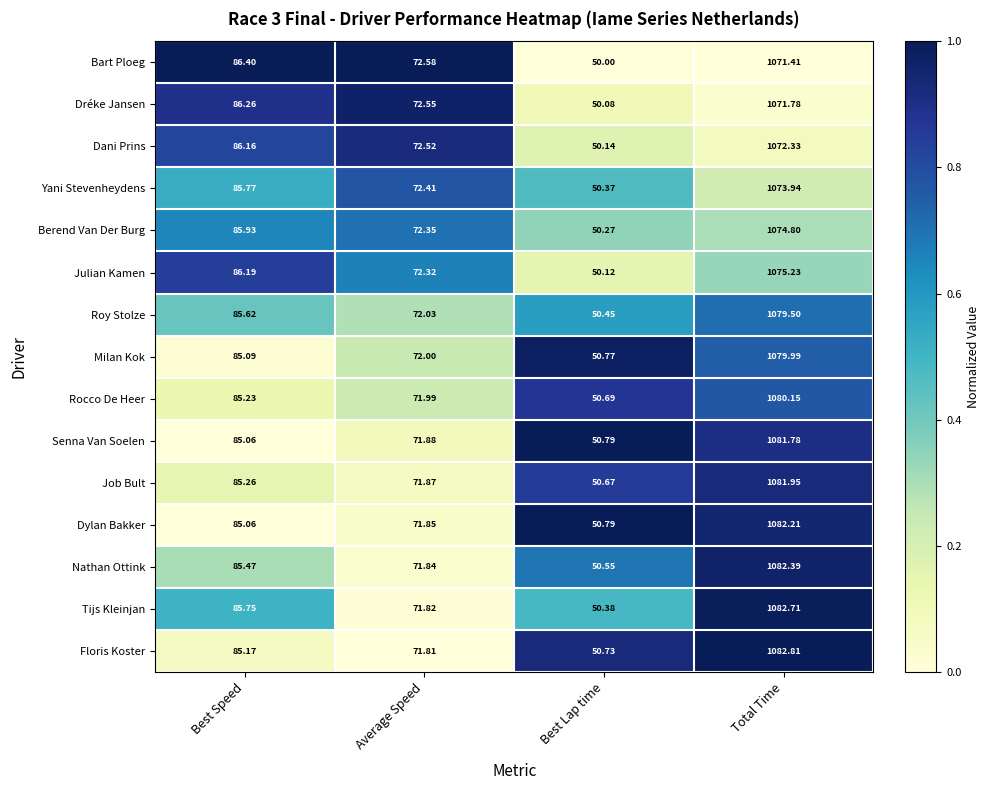

Which series has the widest spread of values?

Tijs Kleinjan